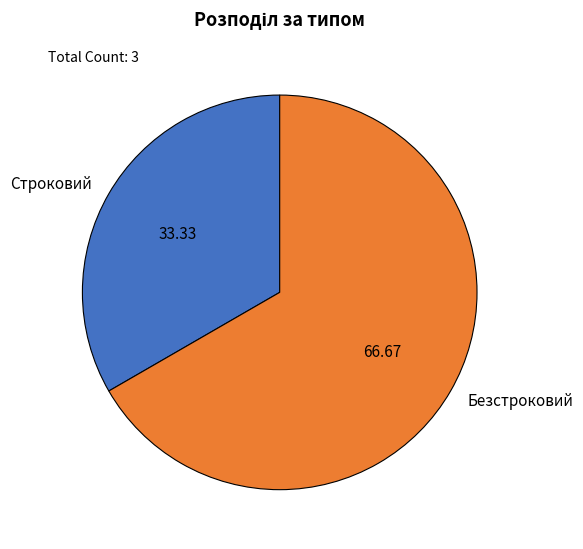

Which slice represents more than half of the pie?

Безстроковий